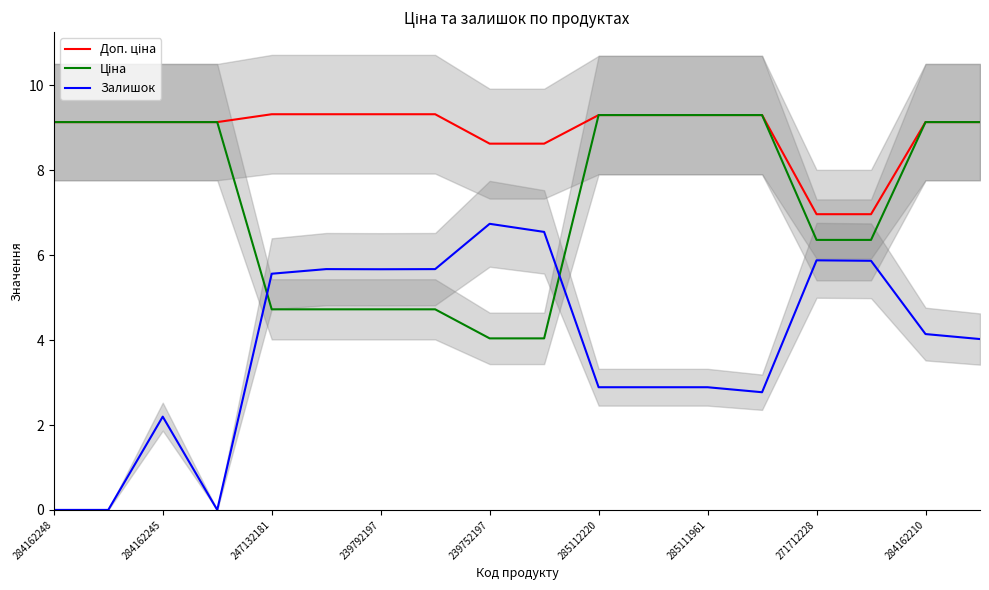

What are all the series names shown in the legend?

Доп. ціна, Ціна, Залишок